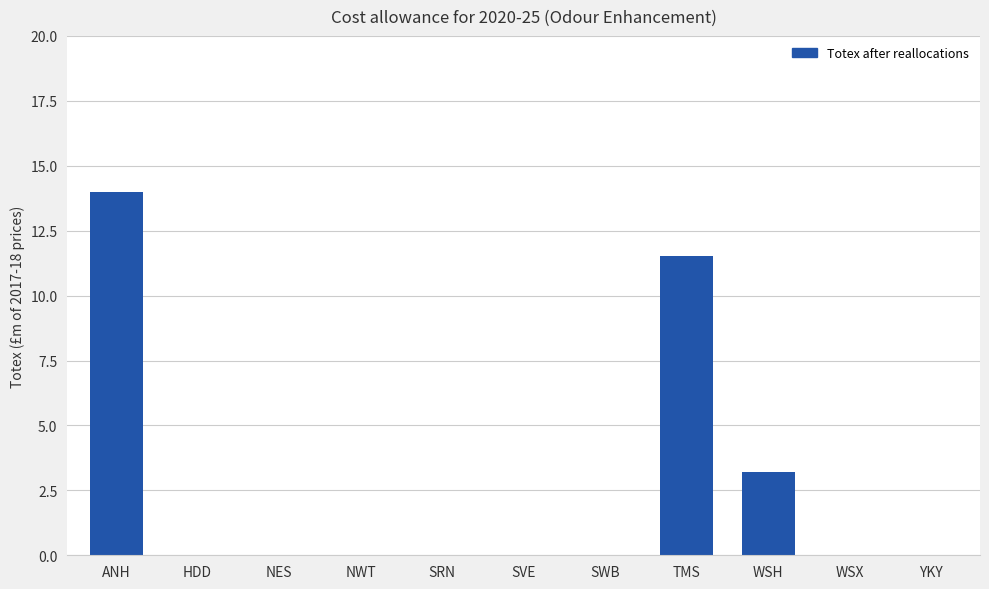

What is the maximum value shown in the chart?

14.0